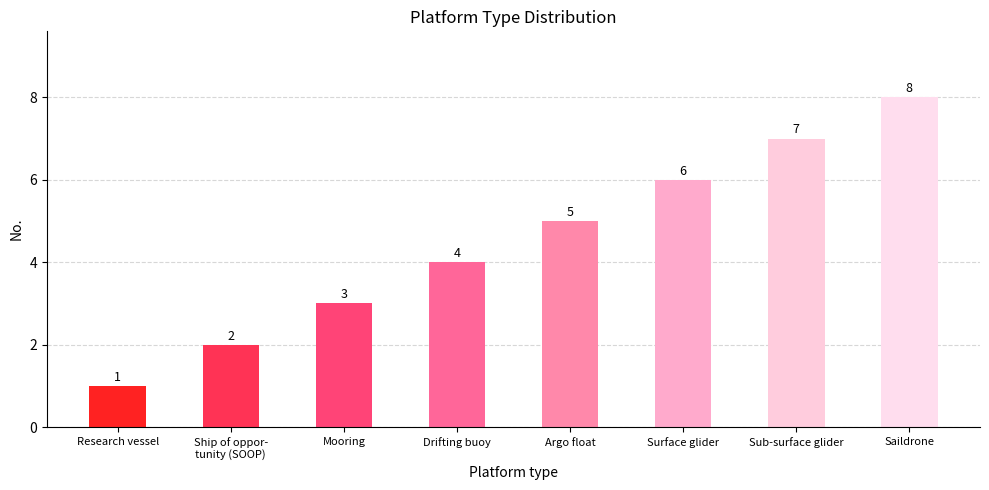

At which label is the value closest to 4?

Drifting buoy